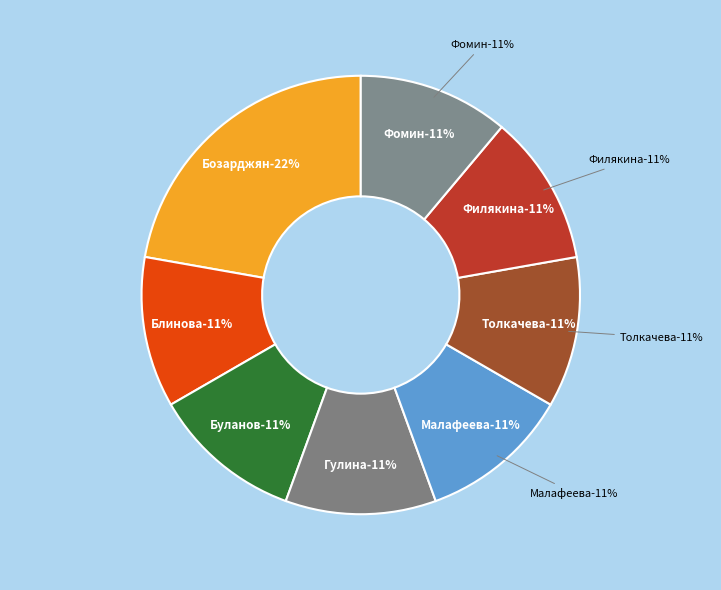

What is the ratio of the value at Фомин to the value at Блинова?

1.0